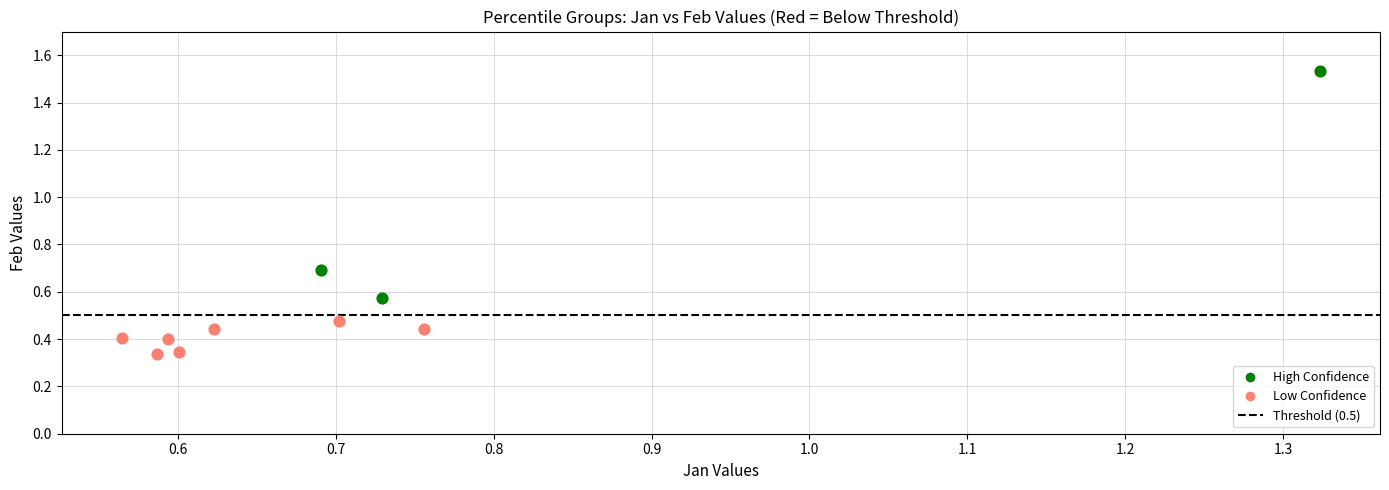

Which series has the widest spread of Y values?

High Confidence